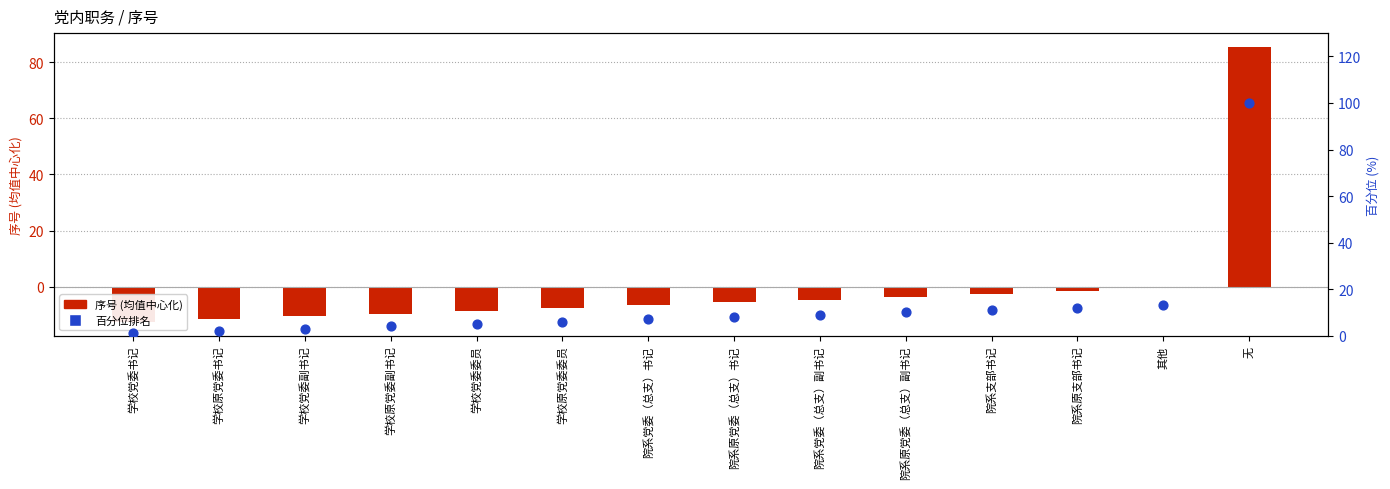

At how many categories does at least one series exceed 68?

1